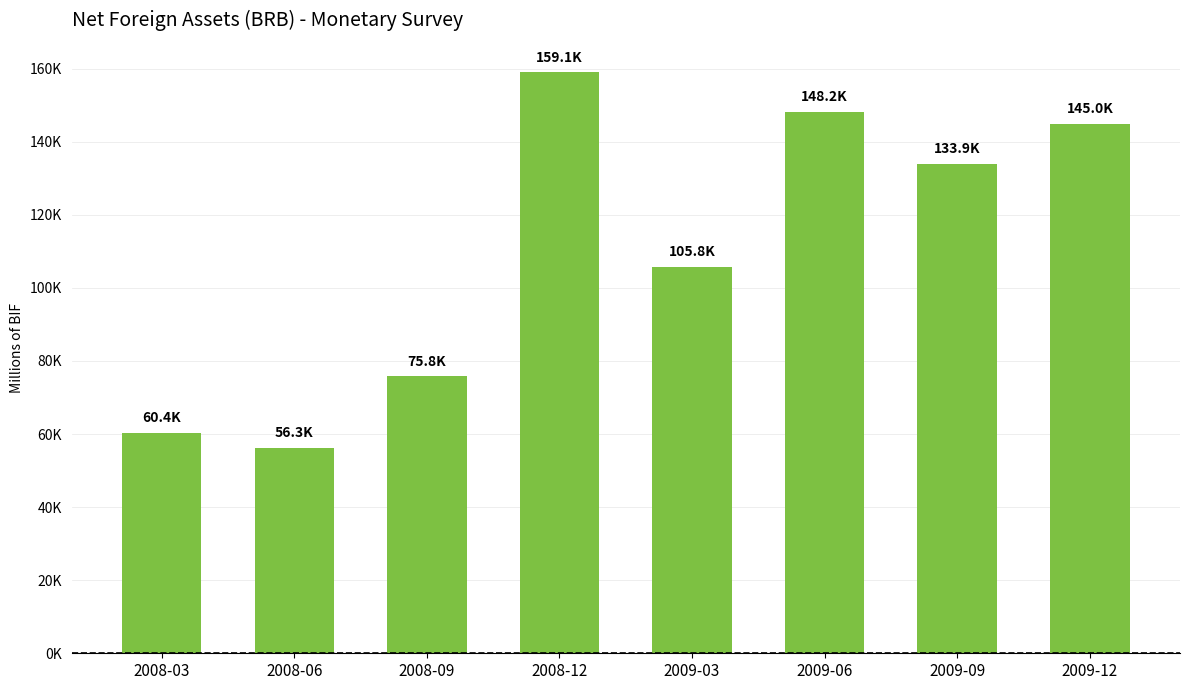

Are the bars horizontal?

No